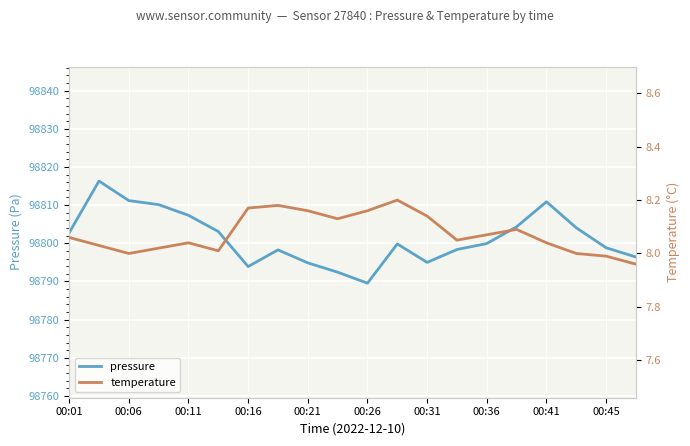

Is it true that pressure equals 98798.8 at 00:45?

True